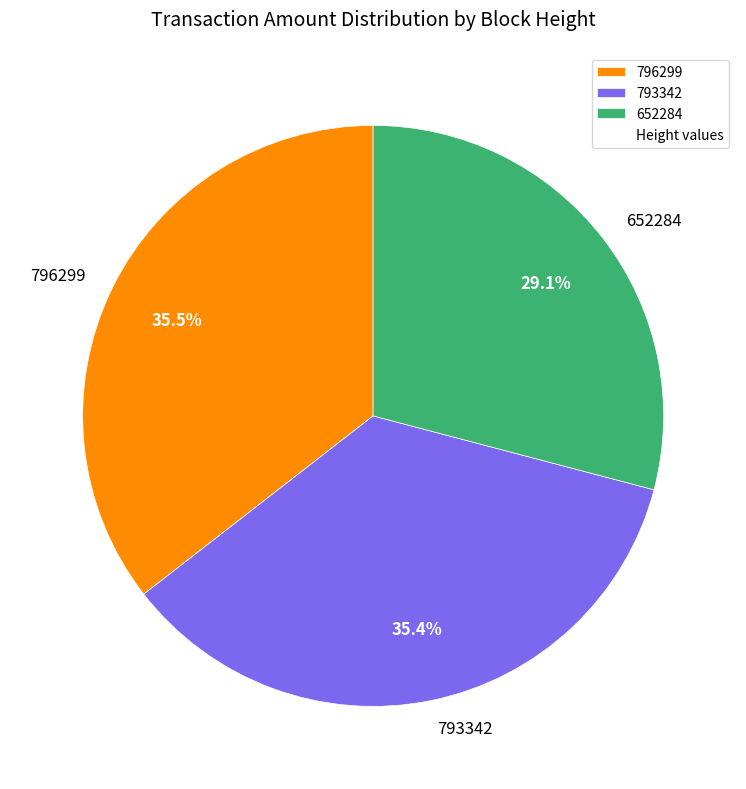

To the nearest percent, what is the combined percentage of 652284 and 796299?

65%